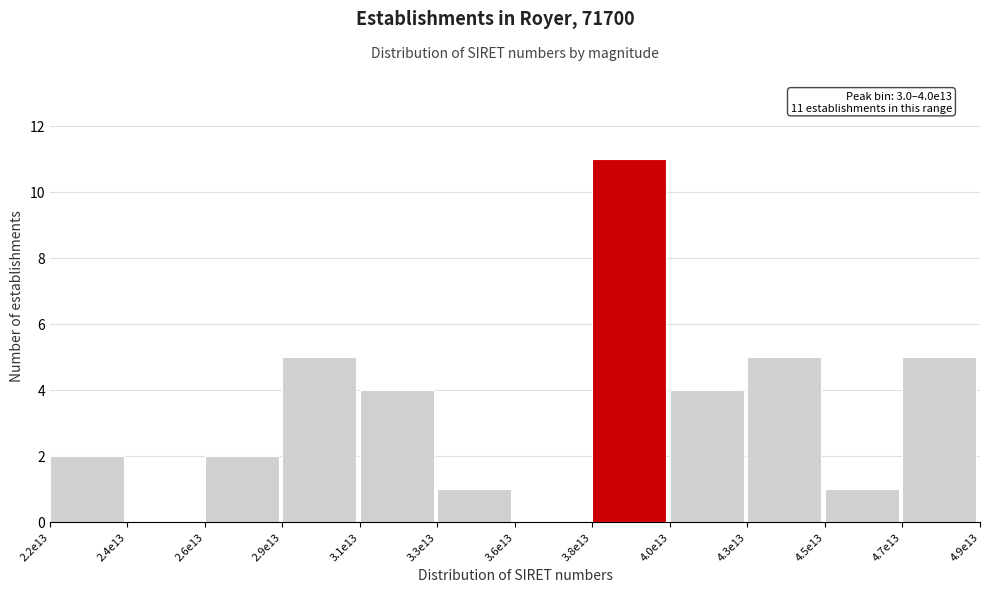

Reading left to right, list all the values displayed in this chart.

2.2e13=2	2.4e13=0	2.6e13=2	2.9e13=5	3.1e13=4	3.3e13=1	3.6e13=0	3.8e13=11	4.0e13=4	4.3e13=5	4.5e13=1	4.7e13=5